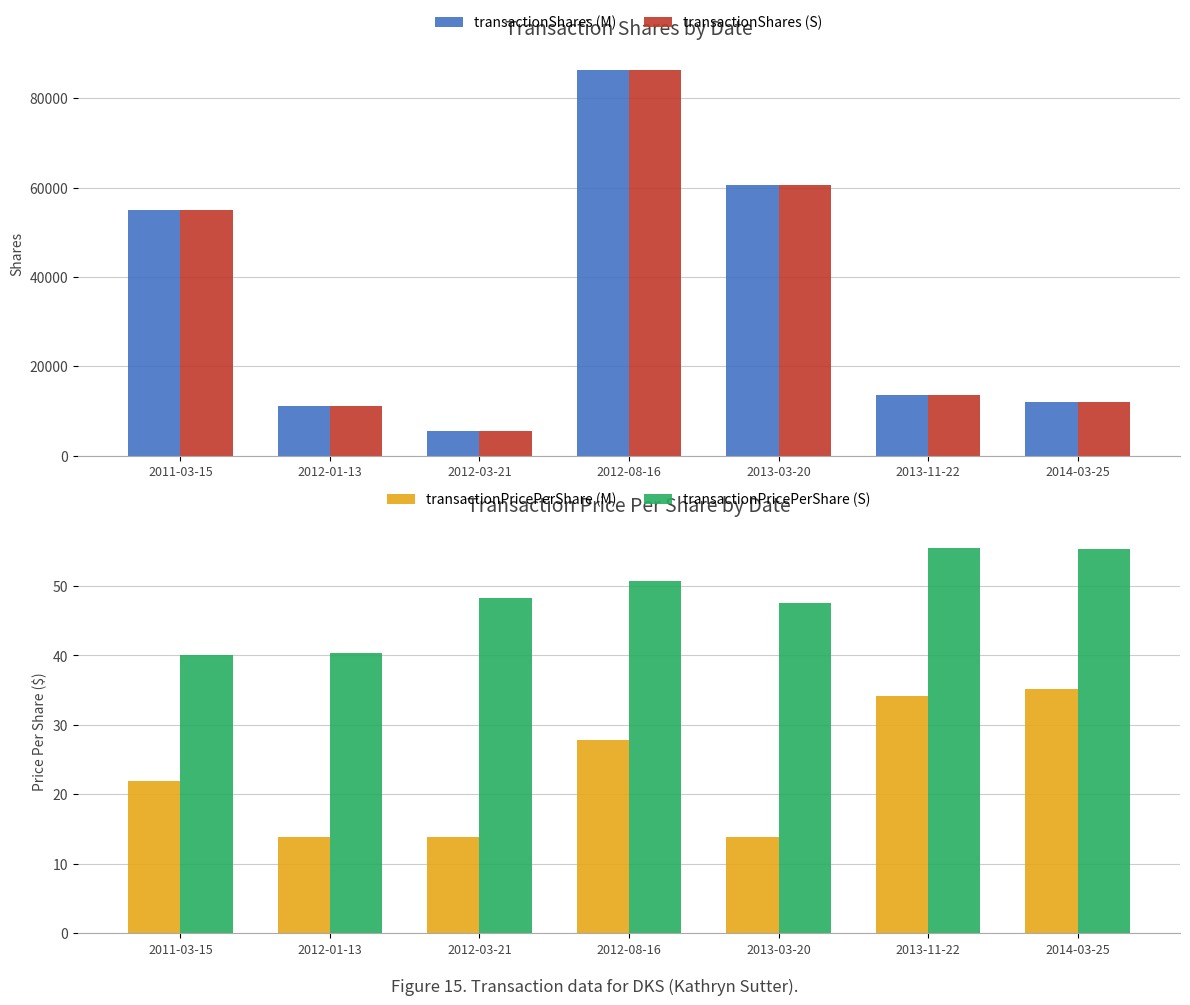

Reading left to right, list all the values displayed in this chart.

transactionShares (M): 55000.0	11250.0	5625.0	86250.0	60625.0	13521.0	11992.0
transactionShares (S): 55000.0	11250.0	5625.0	86250.0	60625.0	13521.0	11992.0
transactionPricePerShare (M): 22.0	13.8	13.8	27.9	13.8	34.2	35.2
transactionPricePerShare (S): 40.0	40.3	48.3	50.8	47.5	55.5	55.3